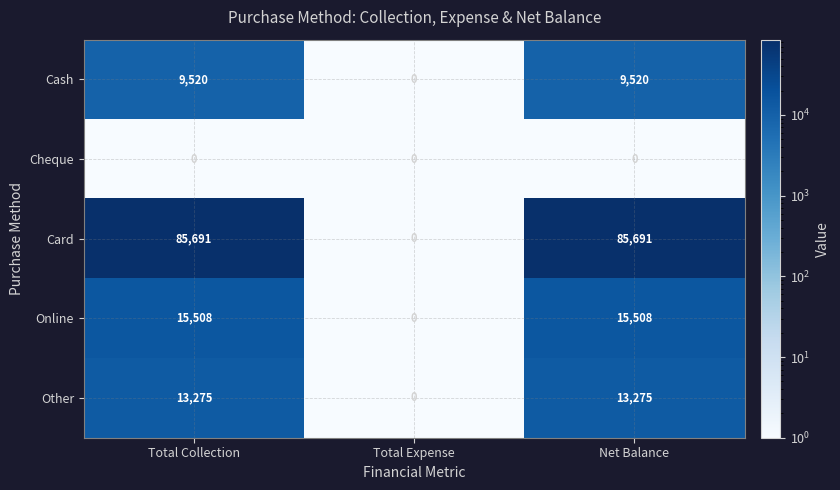

At Net Balance, list the series in order from largest to smallest.

Card, Online, Other, Cash, Cheque